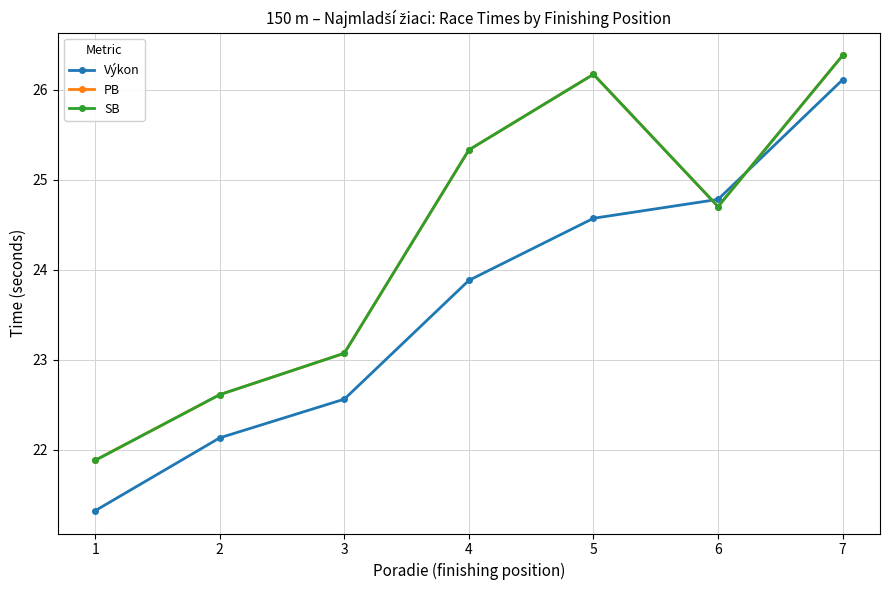

Is it true that SB equals 24.7 at 6?

True